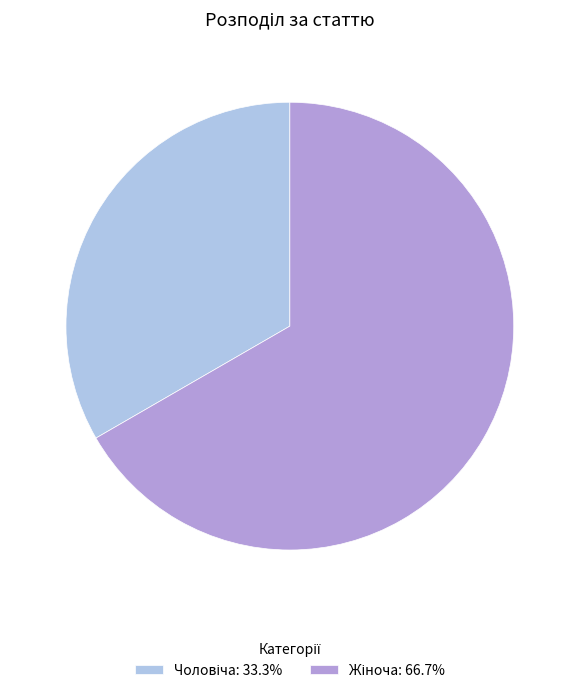

Does any single category account for the majority?

Yes